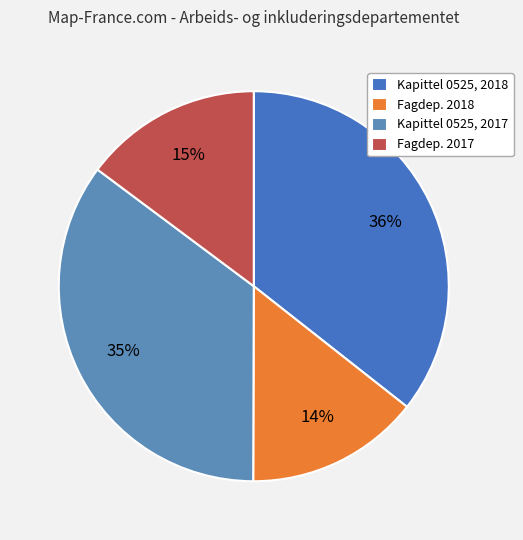

How many segments does this pie chart have?

4